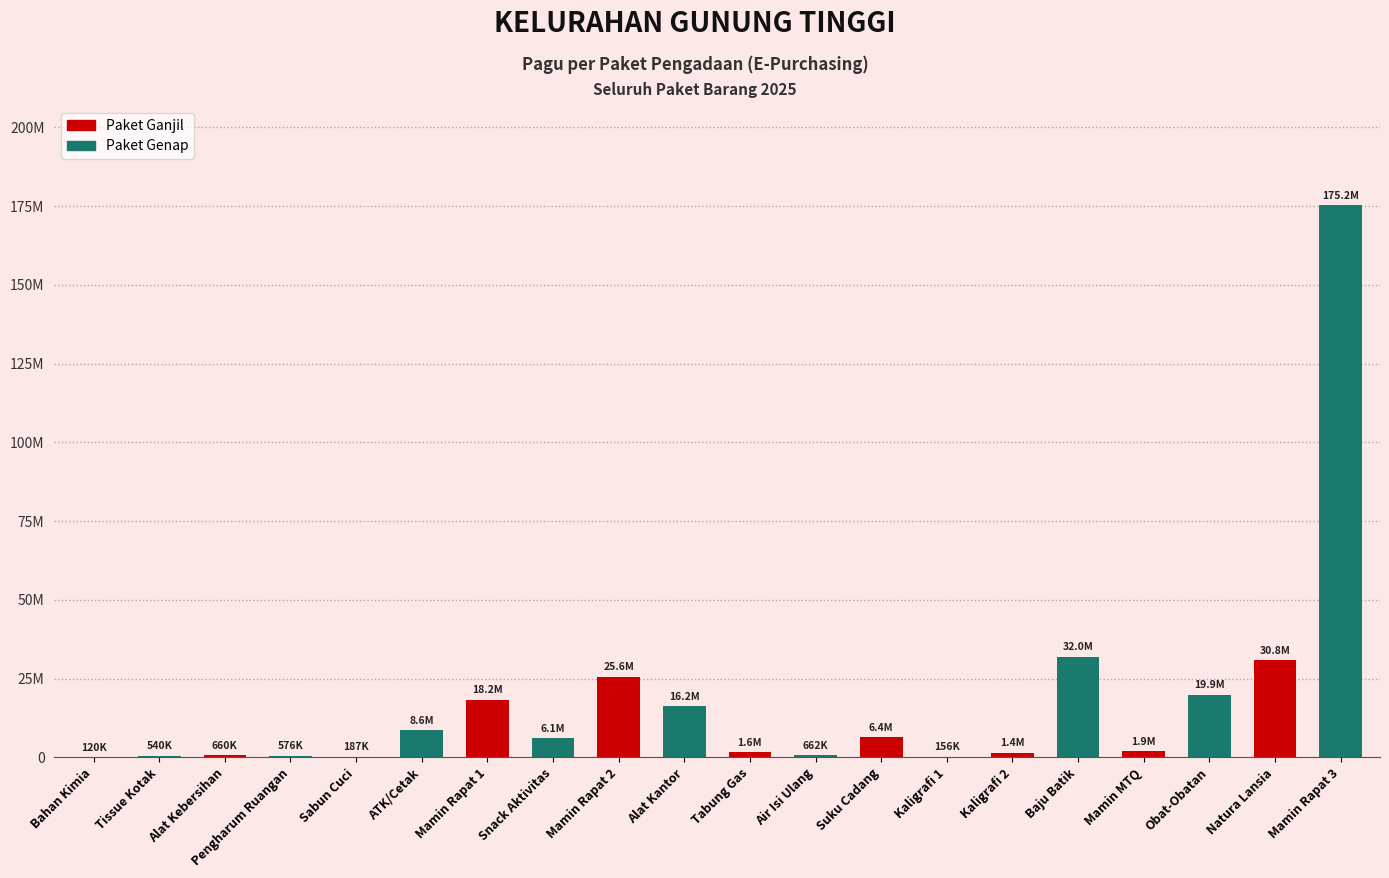

Are the bars horizontal?

No